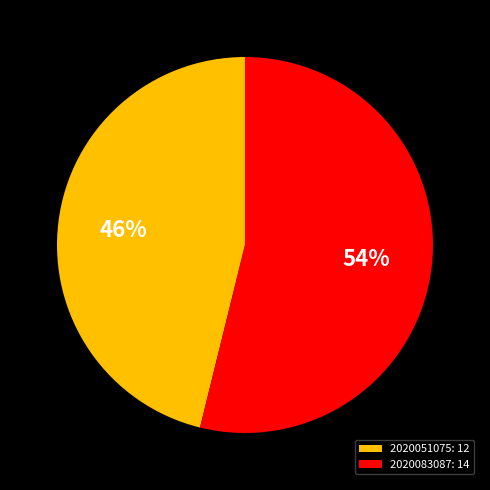

Combined, do 2020051075: 12 and 2020083087: 14 account for over 50%?

Yes